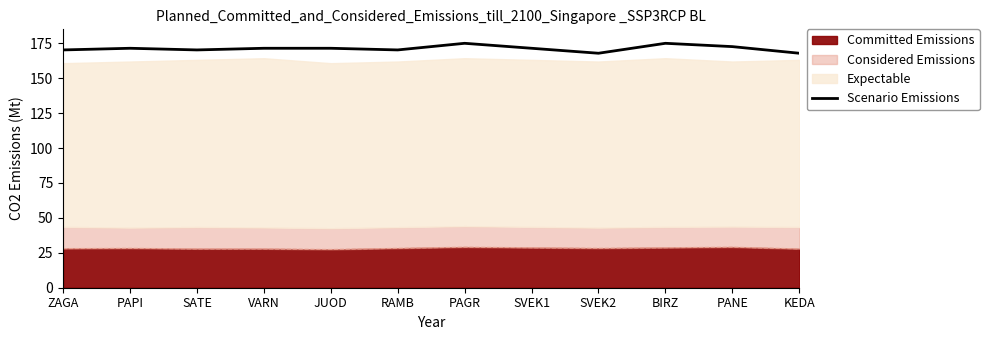

What is the greatest value displayed?

175.0